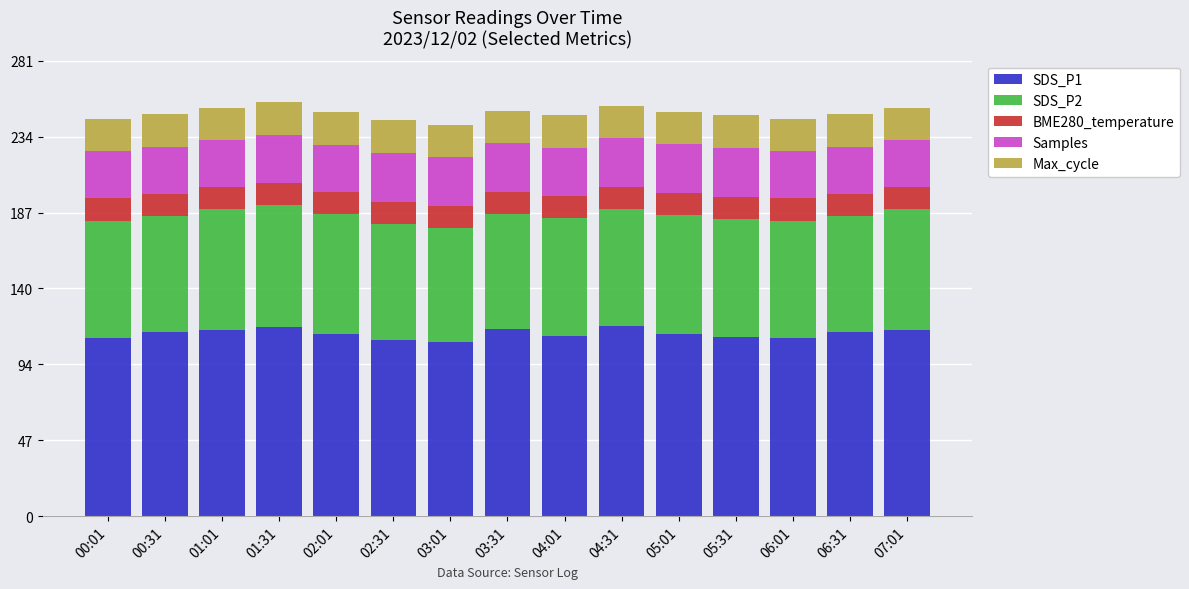

What is the maximum value for SDS_P1?

117.3